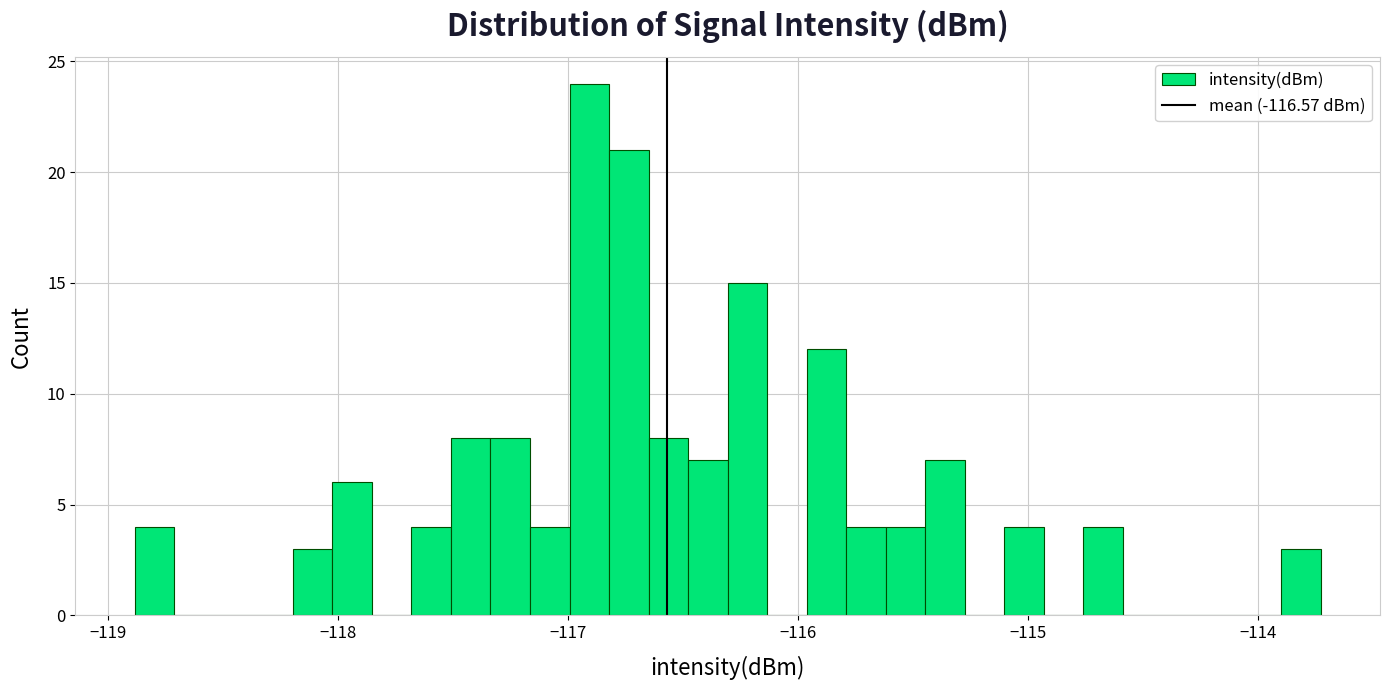

Read against the x-axis, roughly where is the centre of the tallest bar?

-116.9